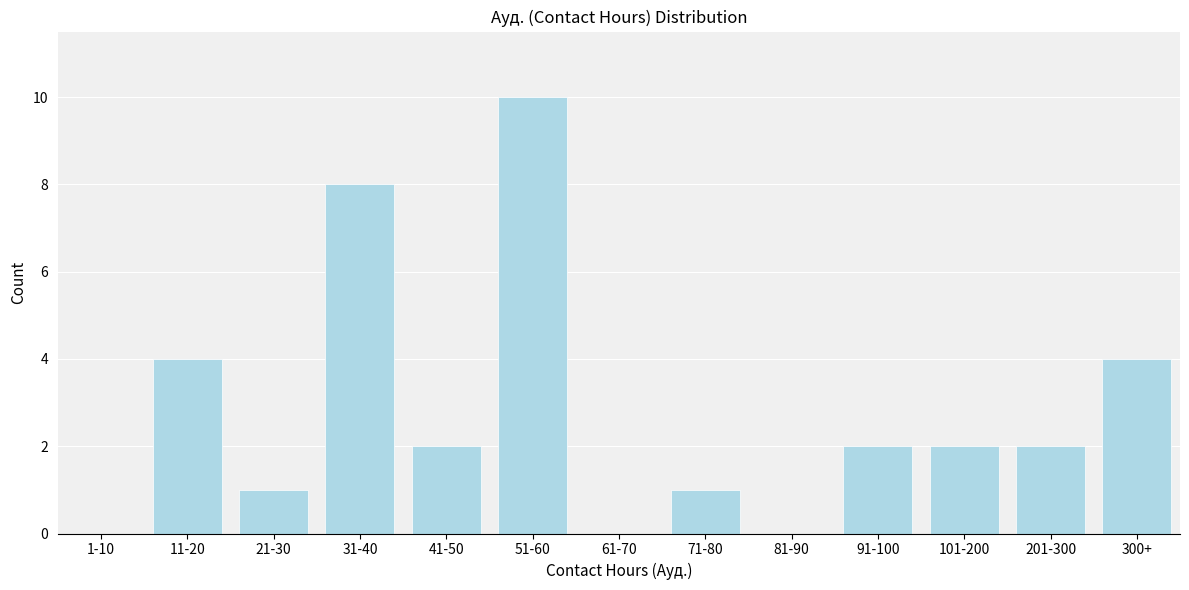

Reading left to right, what are all the values shown in this chart?

1-10=0	11-20=4	21-30=1	31-40=8	41-50=2	51-60=10	61-70=0	71-80=1	81-90=0	91-100=2	101-200=2	201-300=2	300+=4